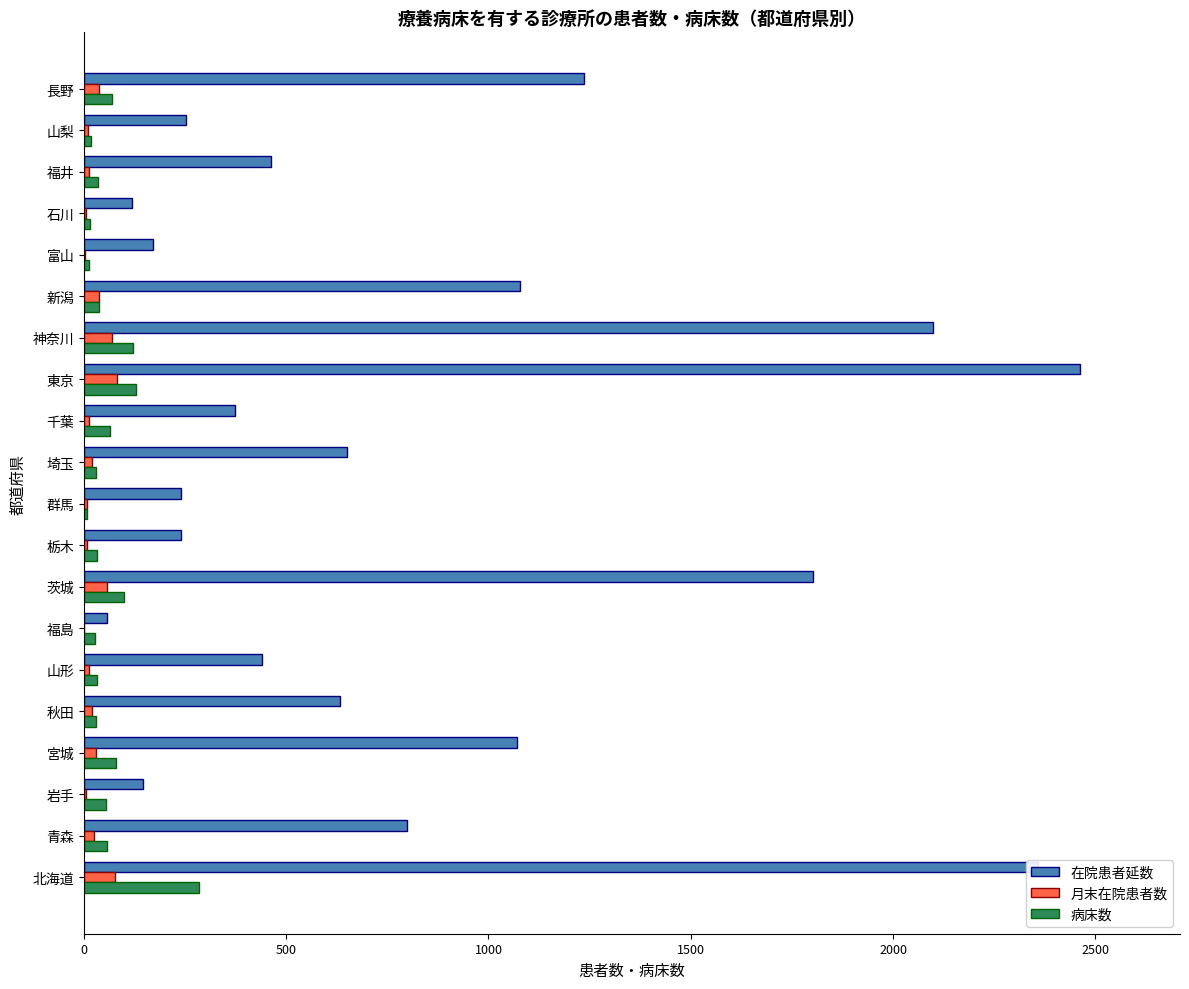

True or false: 病床数 has a value of 58 at 青森.

True